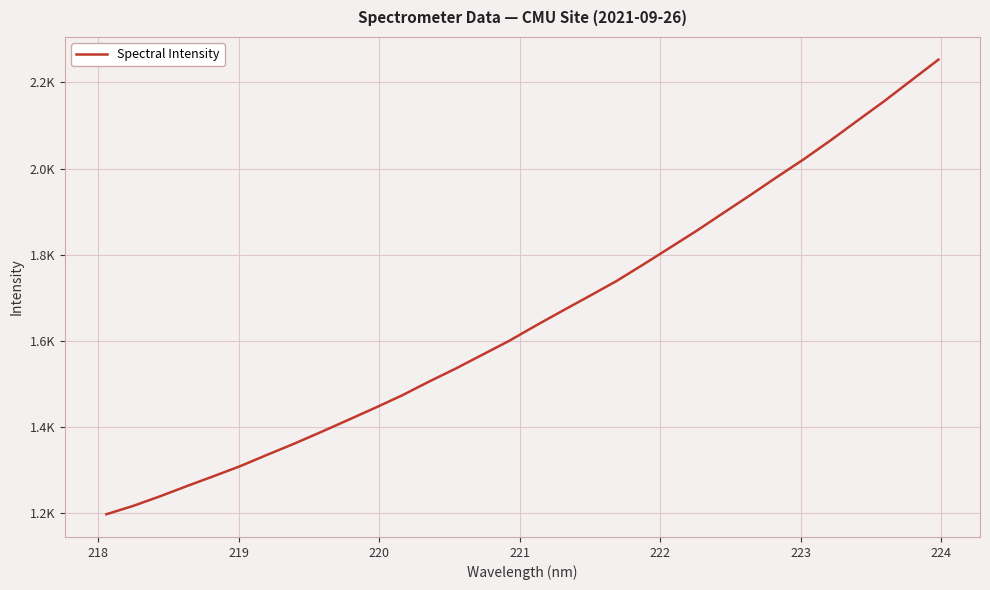

Is this an area chart (filled region under the line)?

No